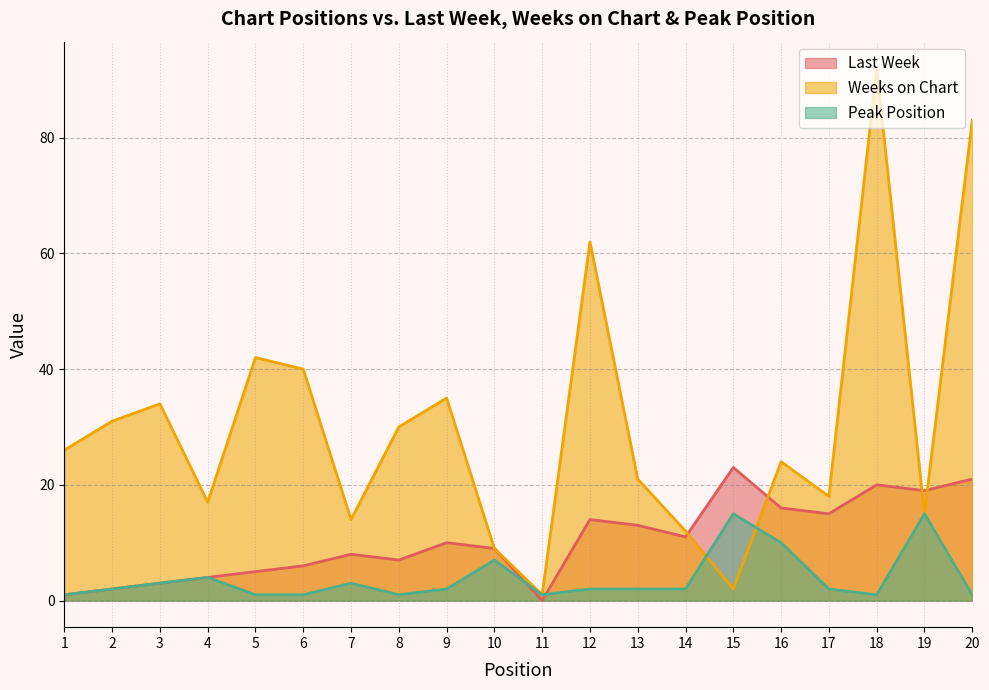

Rank the series at 4 from highest to lowest value.

Weeks on Chart, Last Week, Peak Position